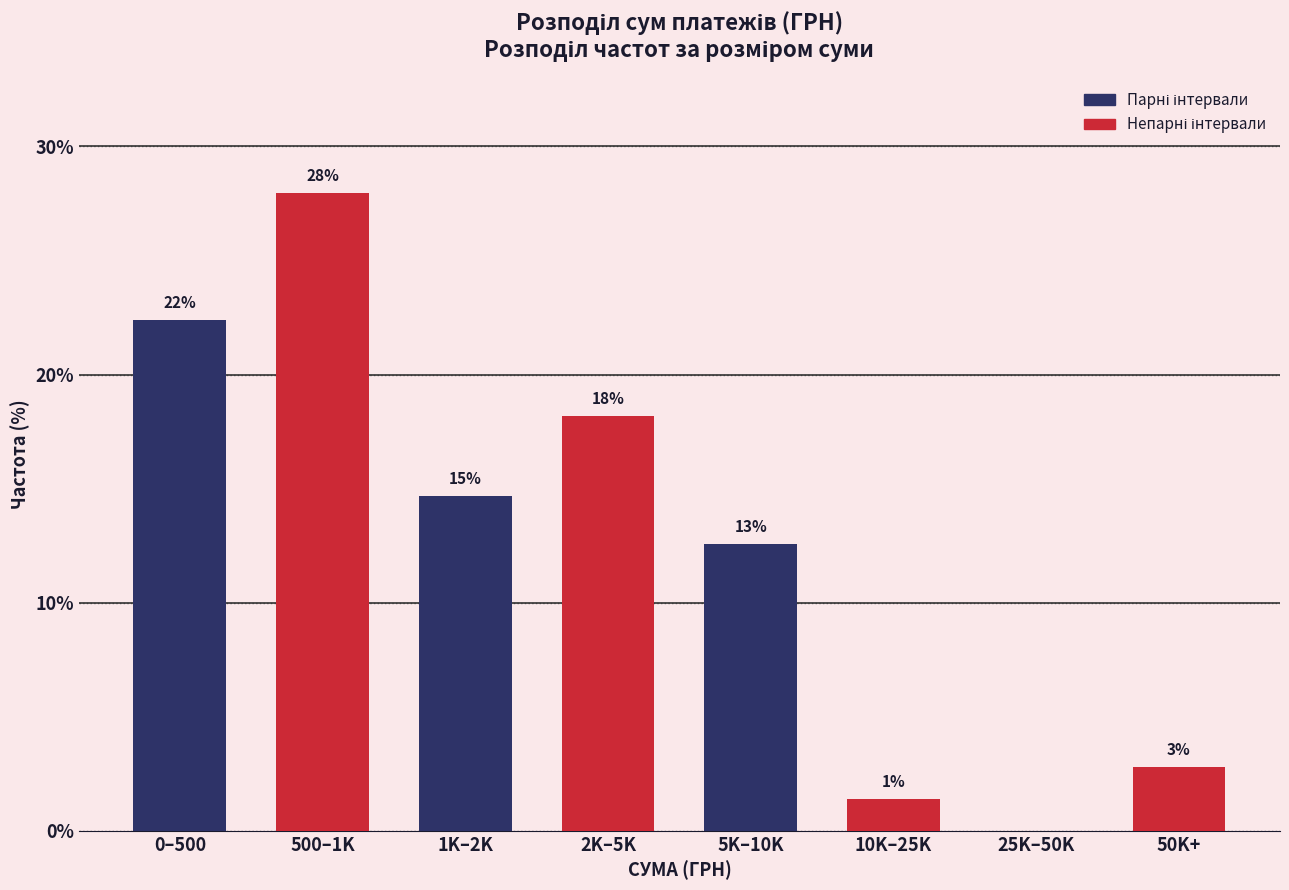

Are the bars horizontal?

No